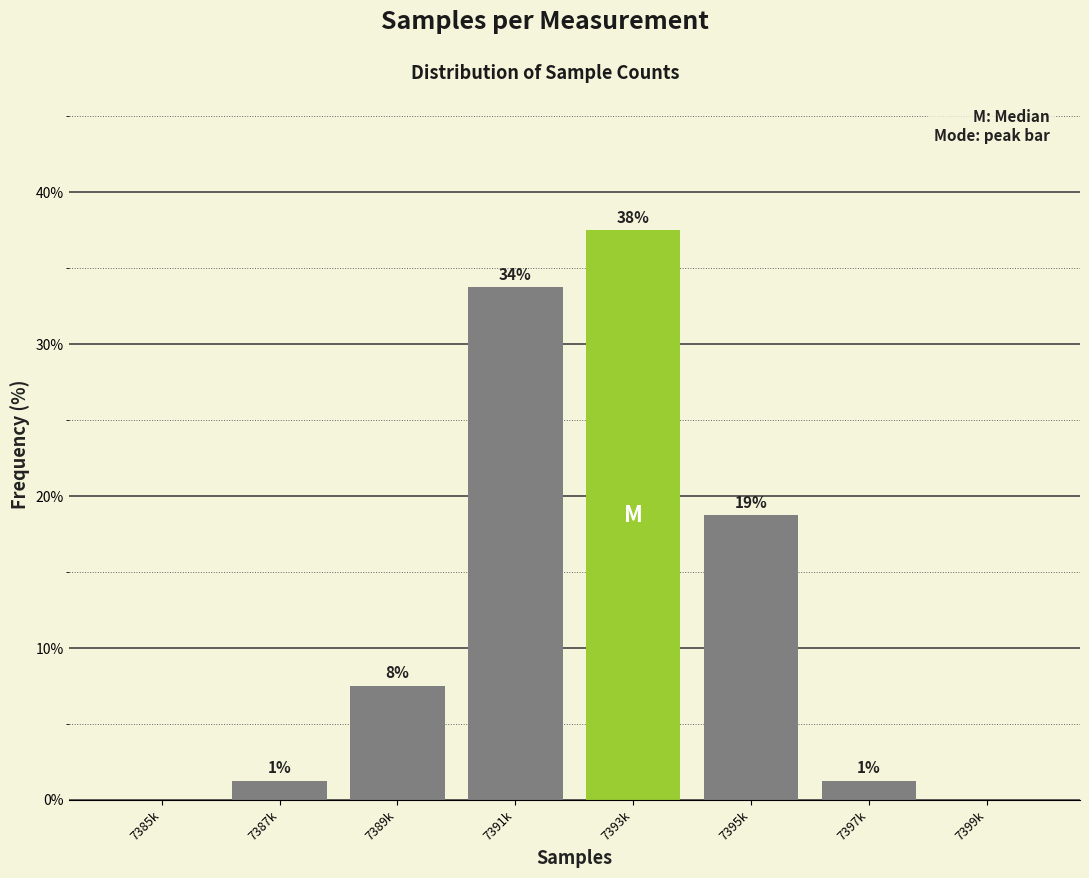

Are the bars horizontal?

No